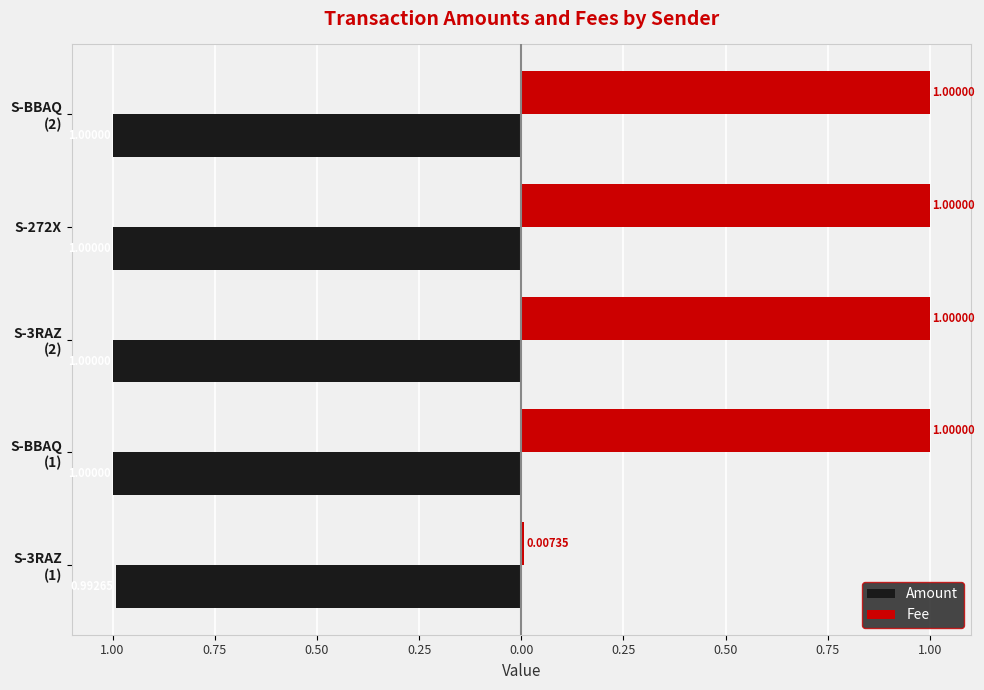

What is the sum of all Amount values?

-5.0